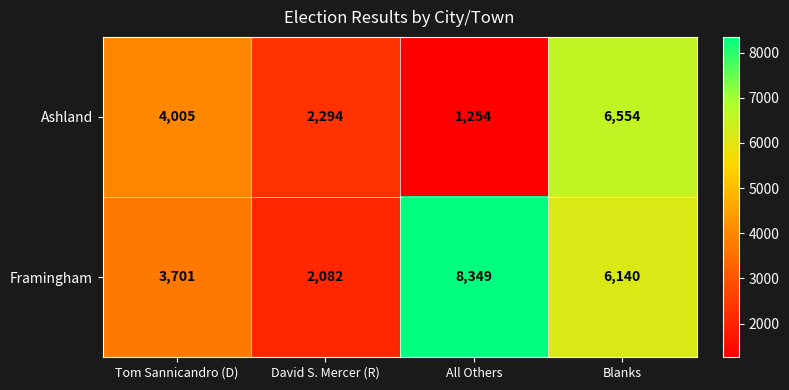

Reading left to right, extract all data points from this chart.

Ashland: Tom Sannicandro (D)=4005	David S. Mercer (R)=2294	All Others=1254	Blanks=6554
Framingham: Tom Sannicandro (D)=3701	David S. Mercer (R)=2082	All Others=8349	Blanks=6140